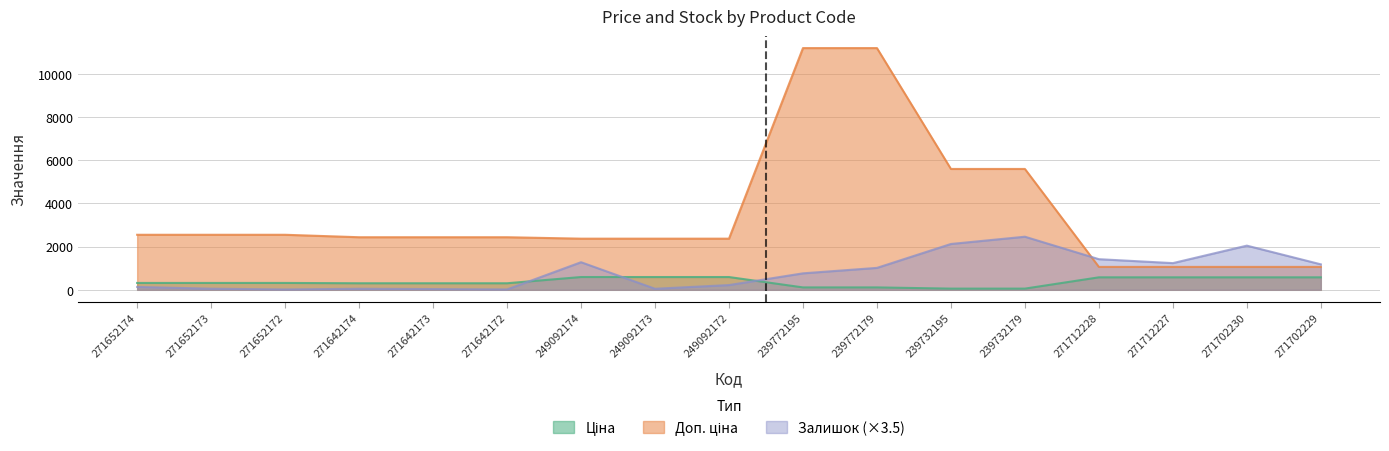

Reading left to right, what are all the values shown in this chart?

Ціна: 271652174=318.3	271652173=318.3	271652172=318.3	271642174=304.1	271642173=304.1	271642172=304.1	249092174=591.6	249092173=591.6	249092172=591.6	239772195=111.8	239772179=111.8	239732195=55.9	239732179=55.9	271712228=578.1	271712227=578.1	271702230=578.1	271702229=578.1
Доп. ціна: 271652174=2546.4	271652173=2546.4	271652172=2546.4	271642174=2432.8	271642173=2432.8	271642172=2432.8	249092174=2366.5	249092173=2366.5	249092172=2366.5	239772195=11182.0	239772179=11182.0	239732195=5591.0	239732179=5591.0	271712228=1060.0	271712227=1060.0	271702230=1060.0	271702229=1060.0
Залишок: 271652174=133.0	271652173=52.5	271652172=17.5	271642174=49.0	271642173=35.0	271642172=17.5	249092174=1277.5	249092173=49.0	249092172=220.5	239772195=763.0	239772179=1015.0	239732195=2121.0	239732179=2457.0	271712228=1417.5	271712227=1235.5	271702230=2044.0	271702229=1179.5